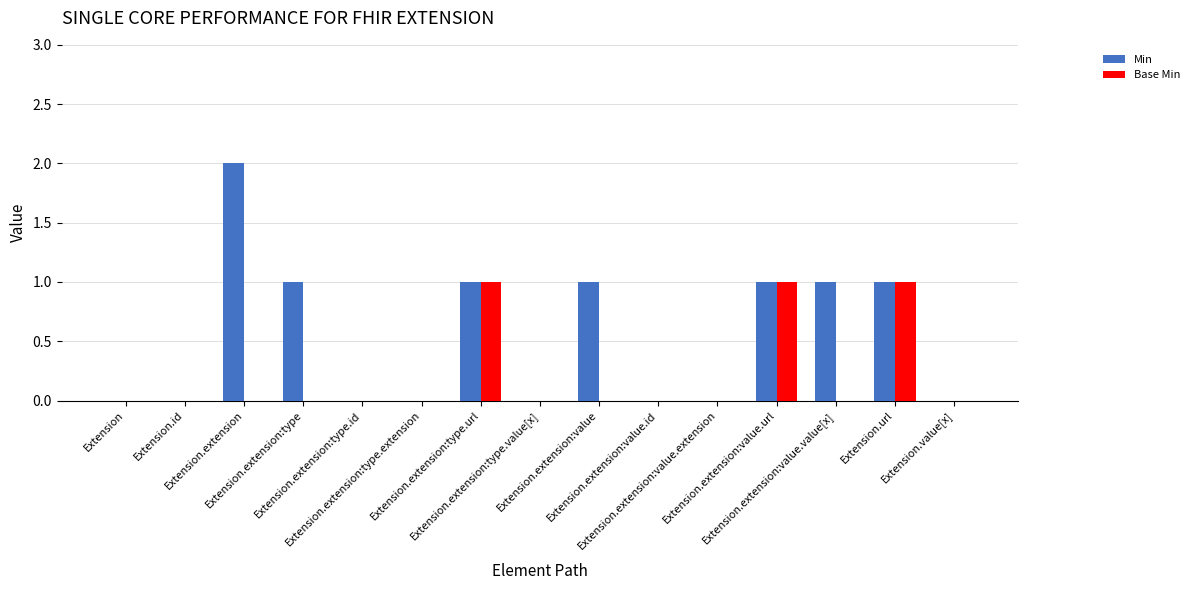

Which series has the largest total across all categories?

Min